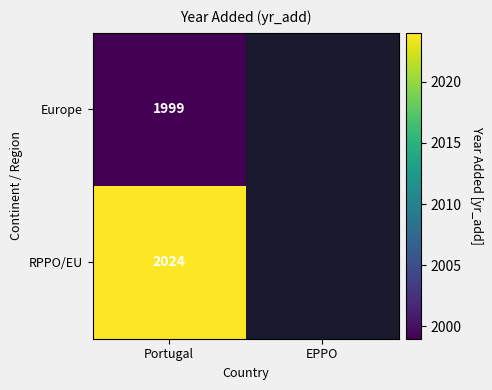

The Europe series shows 3104 at Portugal. True or false?

False